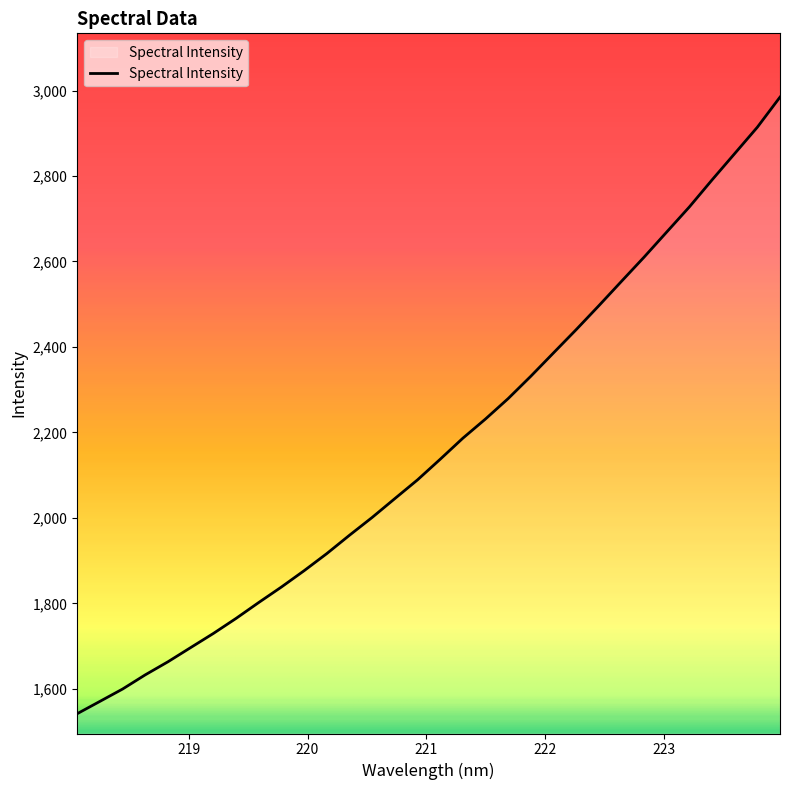

What is the minimum value shown in the chart?

1542.0